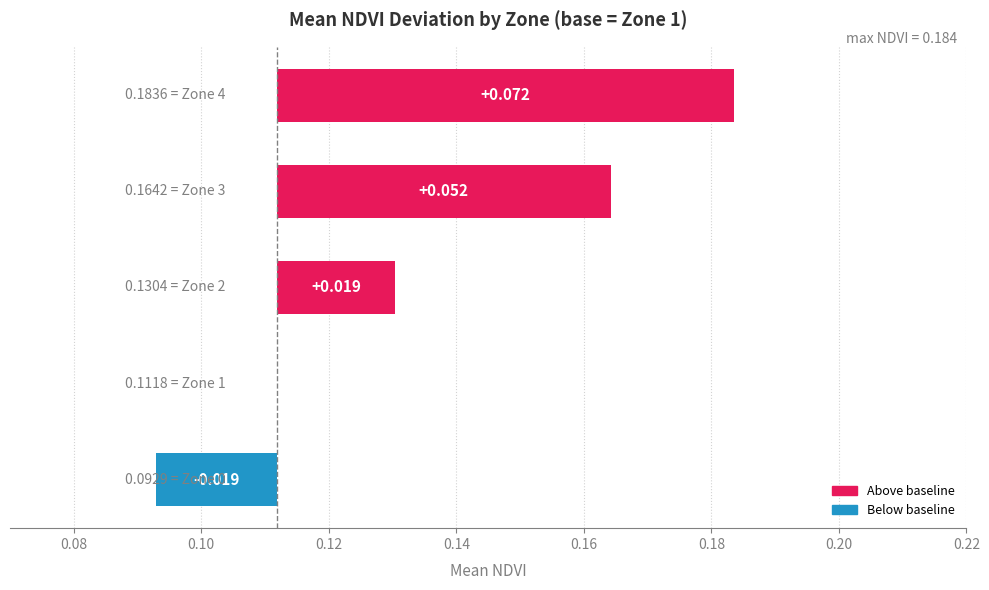

How many categories are shown in the chart?

5